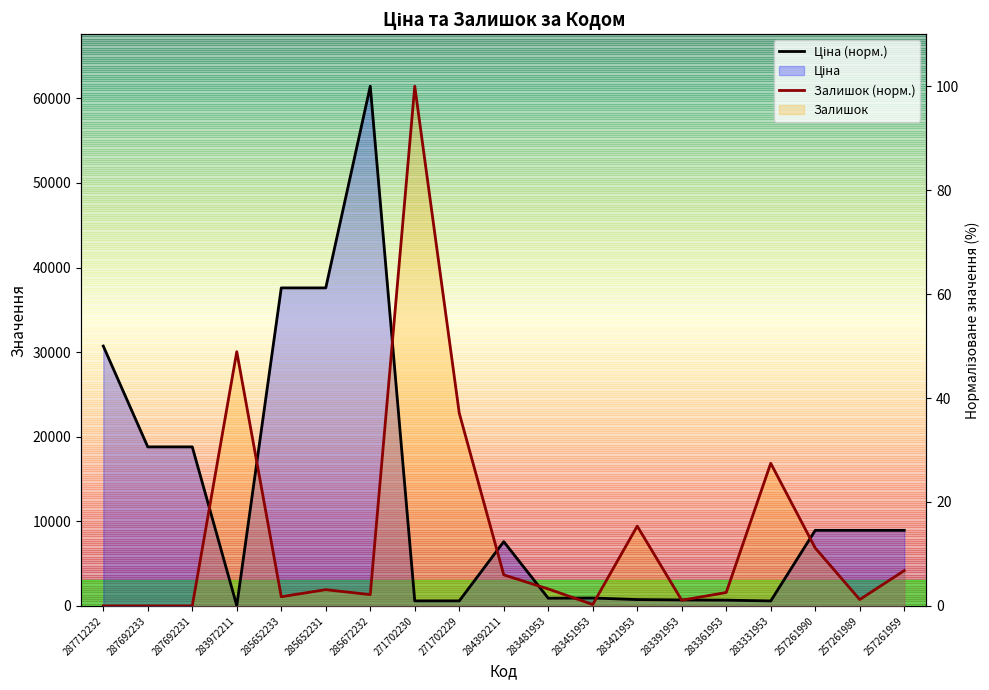

Is the value of Ціна (норм.) at 271702230 greater than the value of Залишок (норм.) at 257261989?

No